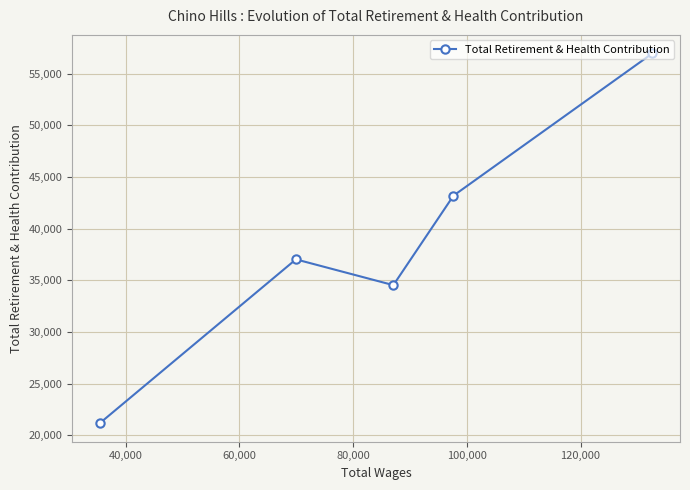

What is the value of the 1st point from the left?

21177